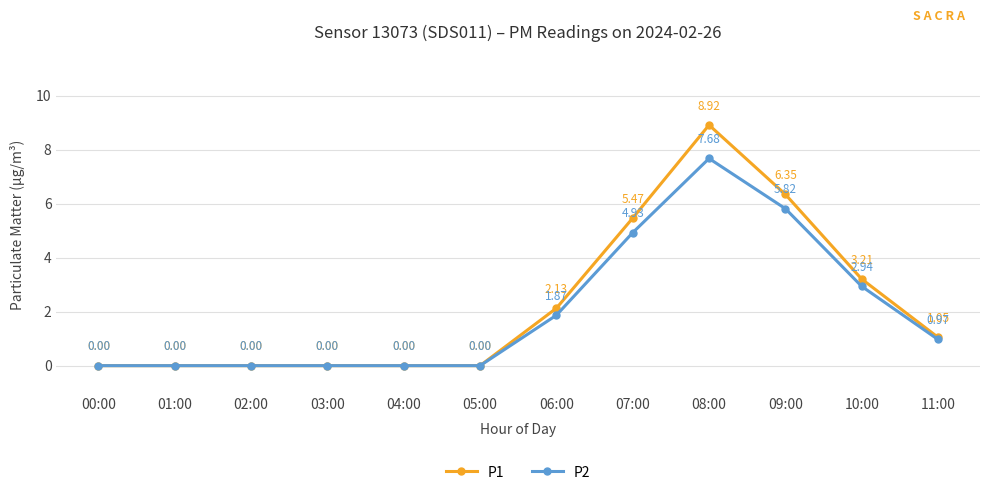

What is the maximum value for P1?

8.9